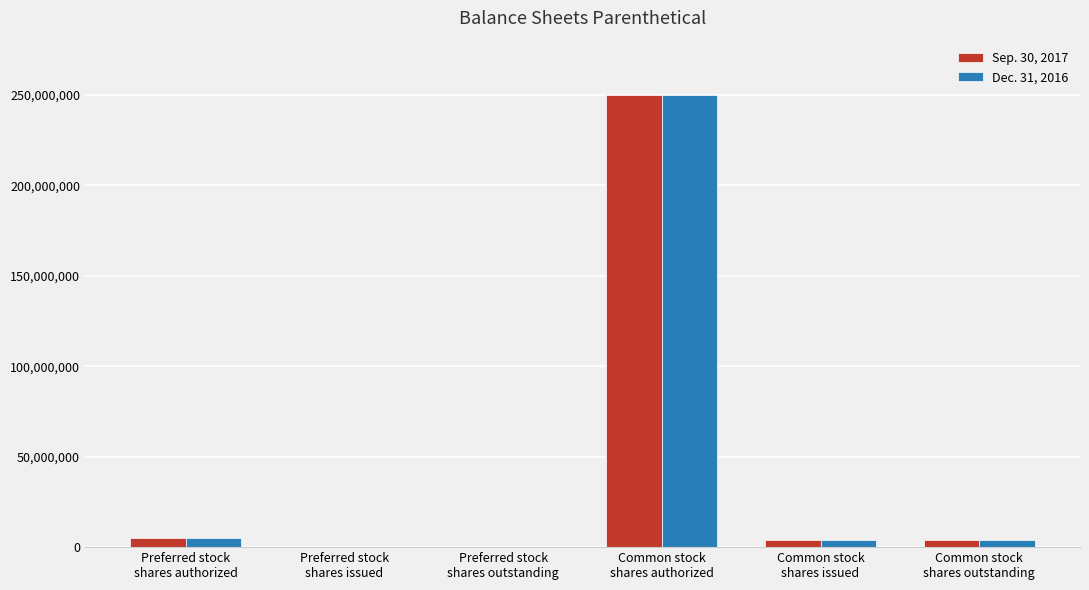

What is the maximum value shown in the chart?

250000000